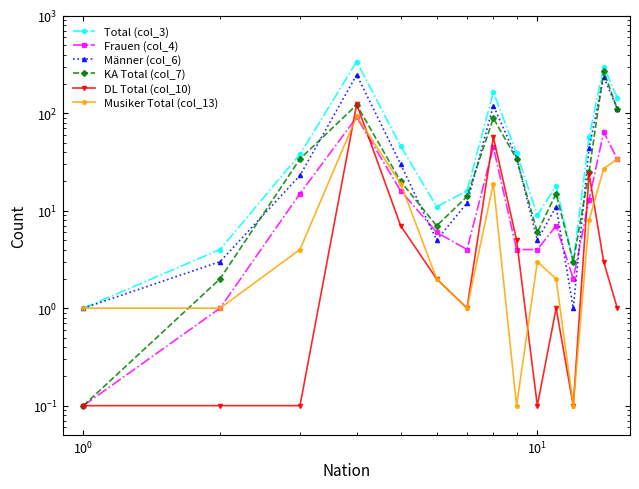

True or false: Frauen (col_4) and Total (col_3) cross at least once.

False